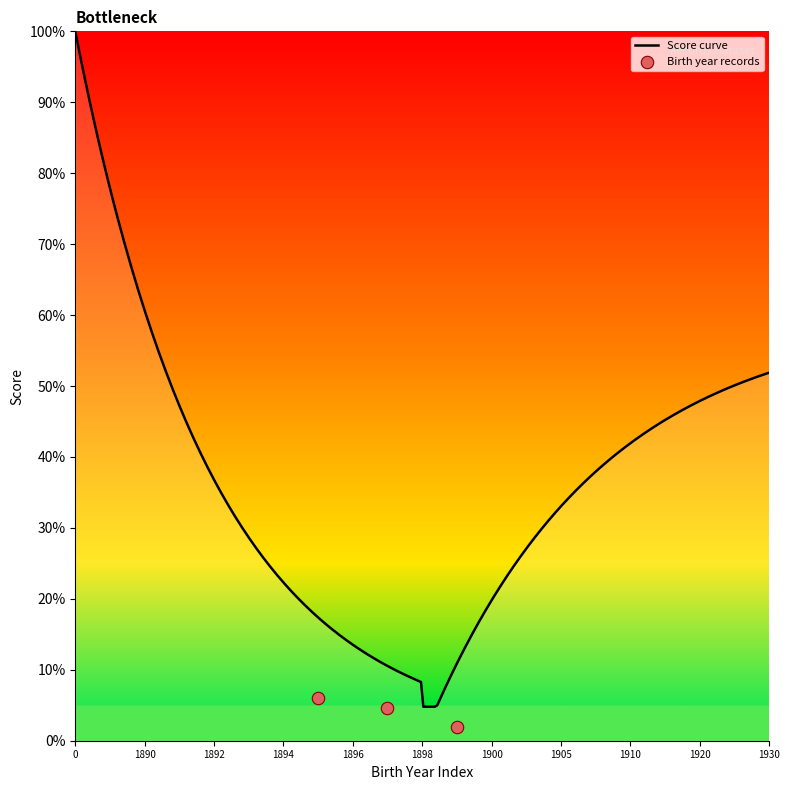

Between 1899-07-05 and 1896-10-30, which is larger?

1899-07-05